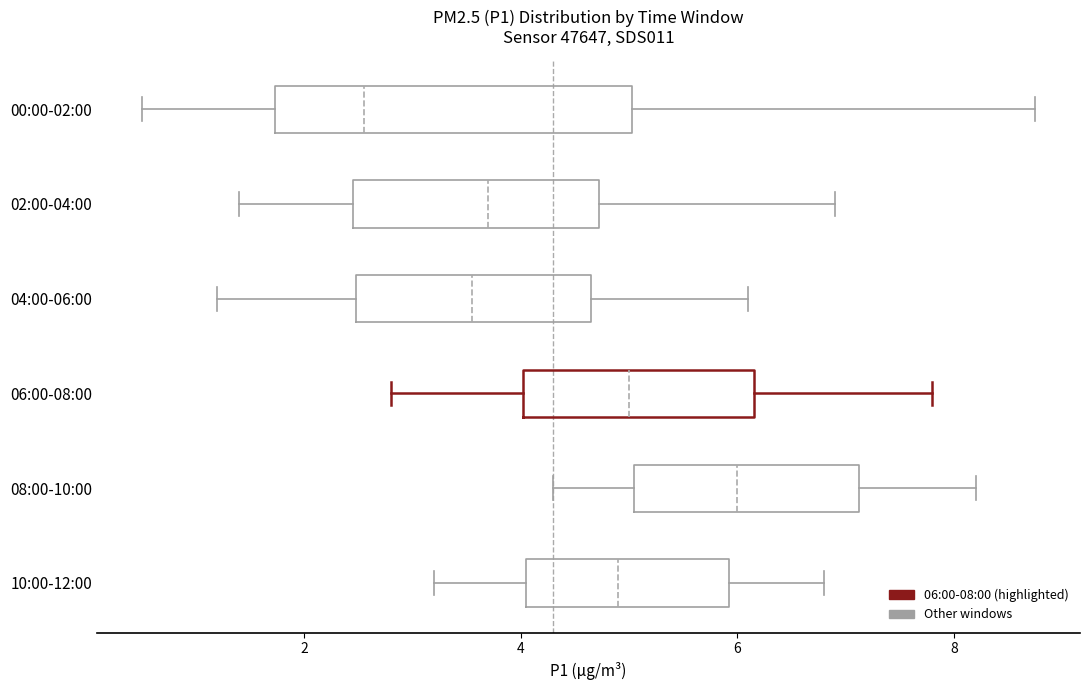

Which box has the furthest to the left median line?

00:00-02:00